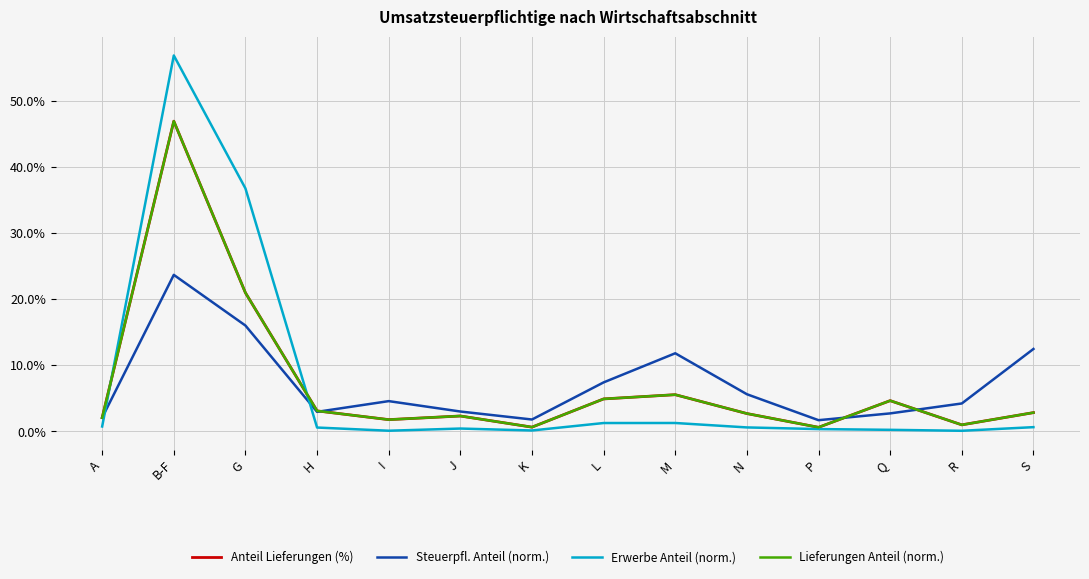

How many series are shown in this chart?

4